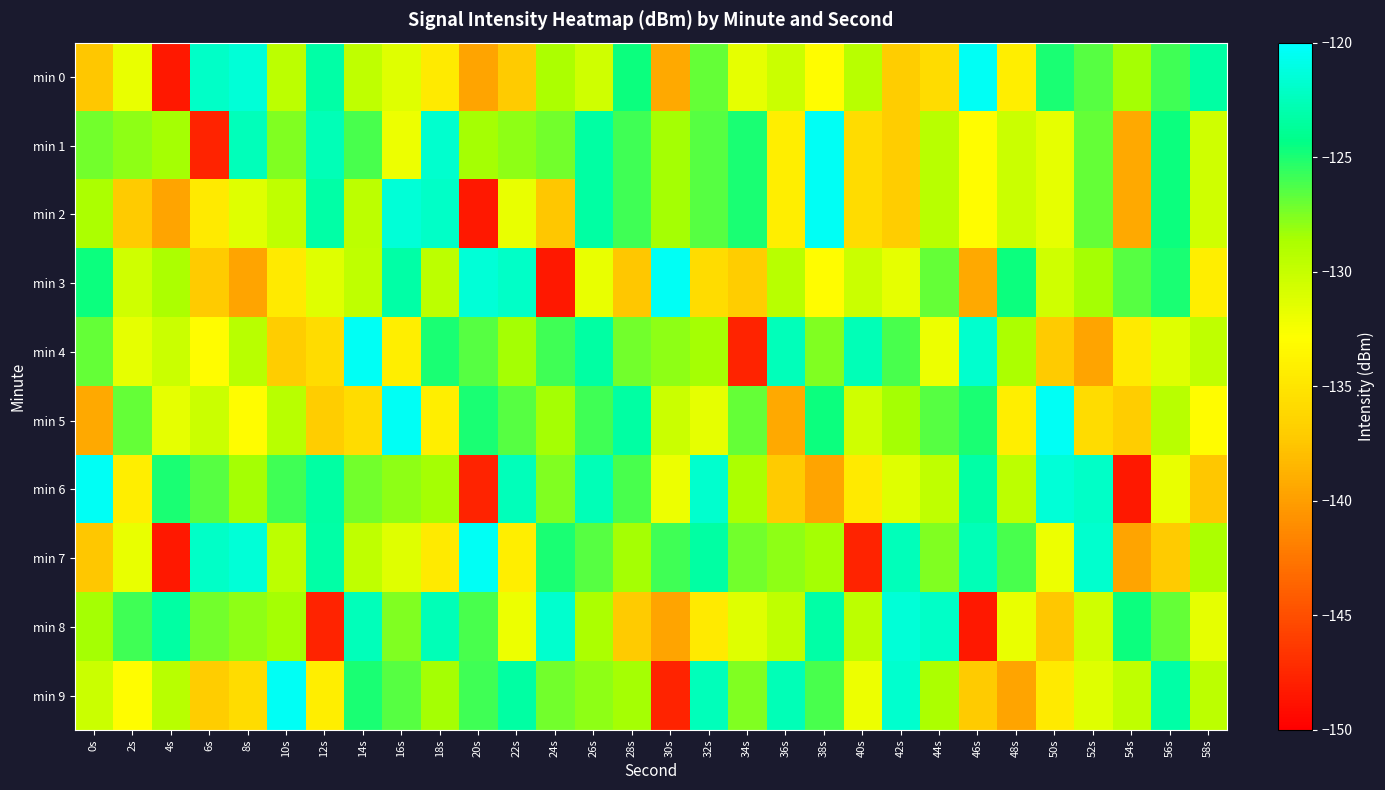

What is the difference between the highest and lowest values at 26s?

9.1